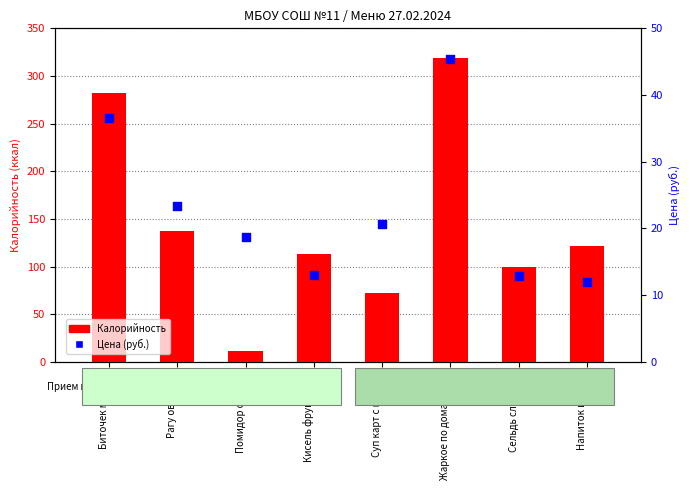

Which series reaches the minimum Y coordinate?

Калорийность